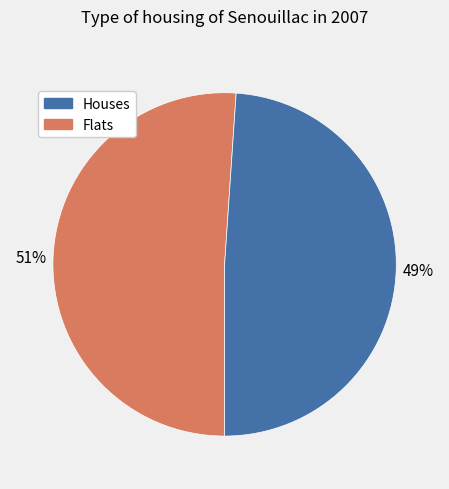

To the nearest percent, what is the average slice percentage?

50%